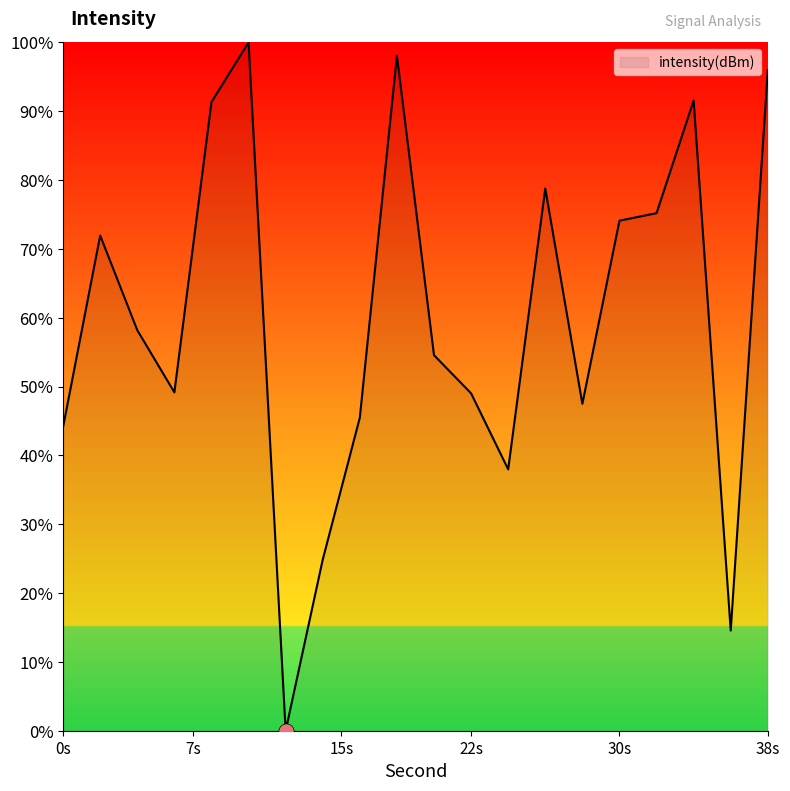

What is the difference between the maximum and minimum values?

100.0